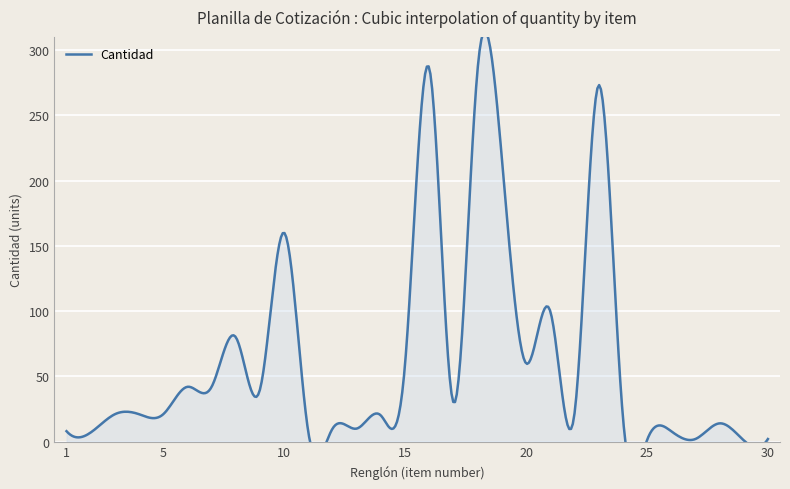

Does the chart display data point markers on the line(s)?

No